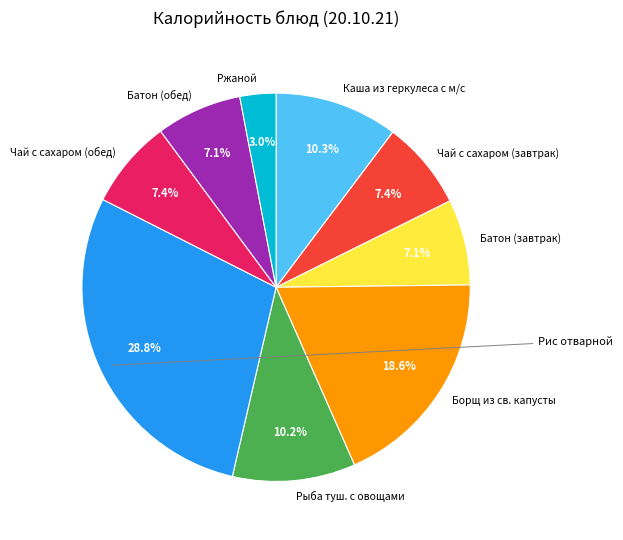

Is there any slice that represents more than half of the pie?

No